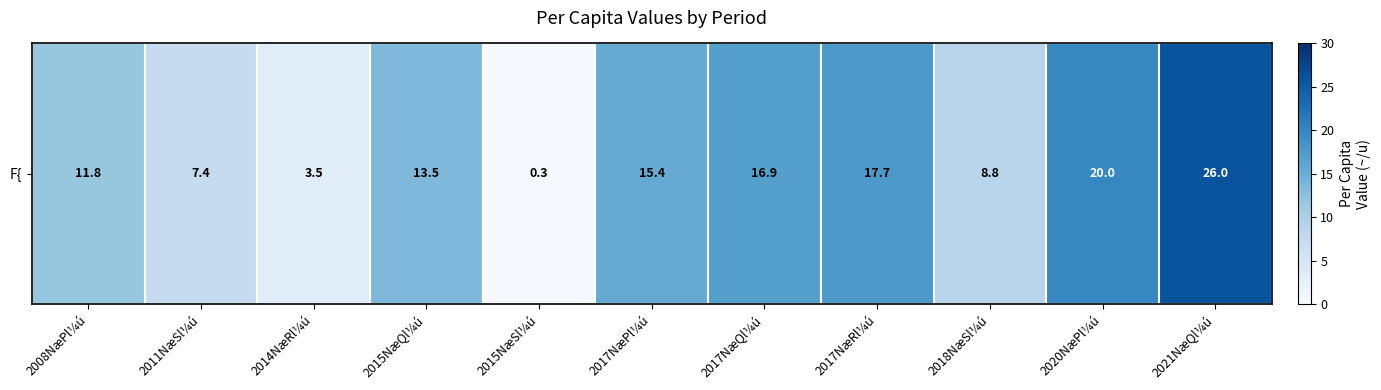

Reading left to right, list all the values displayed in this chart.

2008NæPl¼ú=11.8	2011NæSl¼ú=7.4	2014NæRl¼ú=3.5	2015NæQl¼ú=13.5	2015NæSl¼ú=0.3	2017NæPl¼ú=15.4	2017NæQl¼ú=16.9	2017NæRl¼ú=17.7	2018NæSl¼ú=8.8	2020NæPl¼ú=20.0	2021NæQl¼ú=26.0